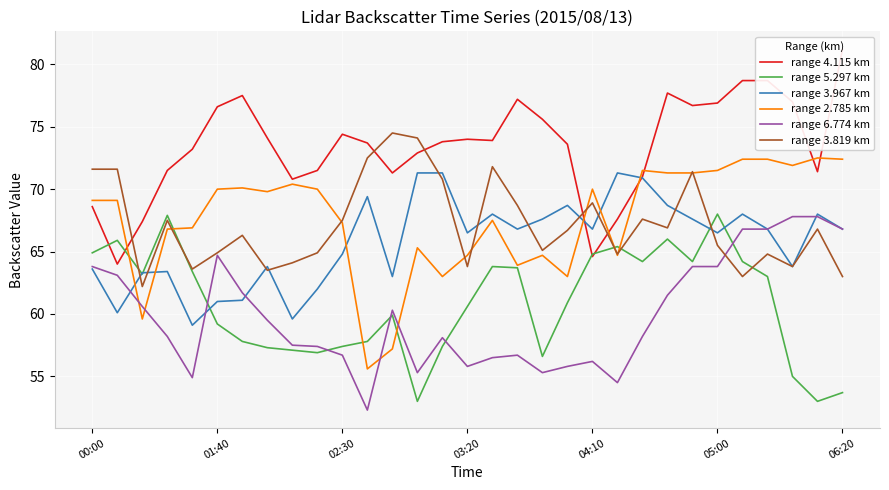

Is it true that range 2.785 km equals 70.0 at 01:40?

True